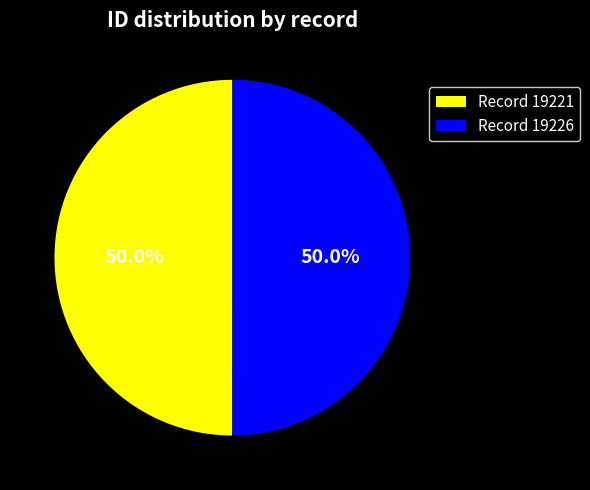

Combined, do Record 19226 and Record 19221 account for over 50%?

Yes